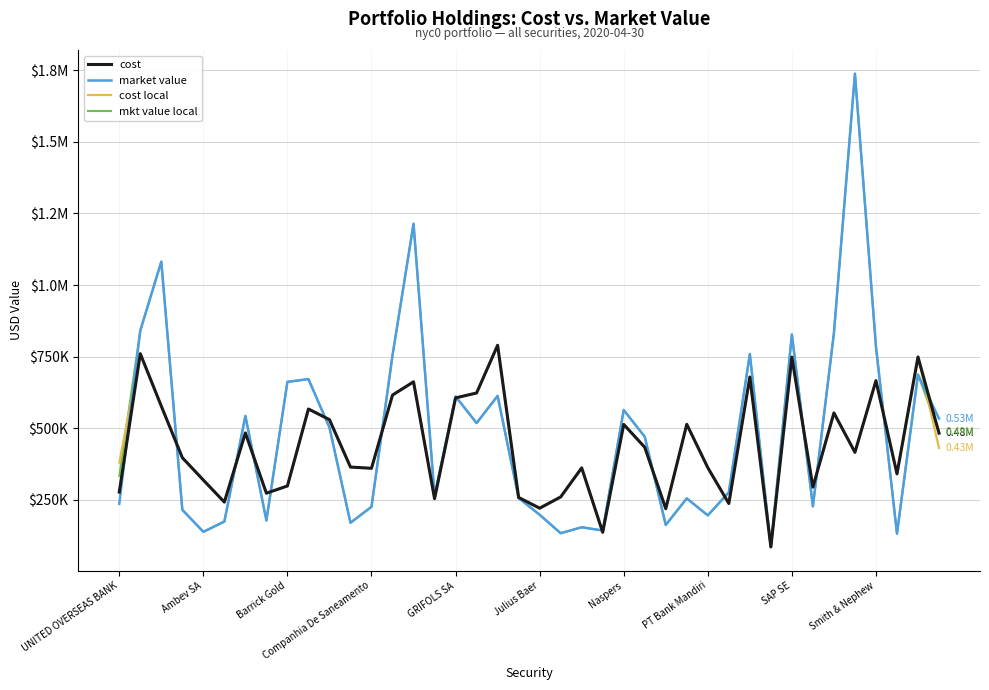

Reading left to right, transcribe all the data shown in this chart.

cost: 277386.7	760214.0	577337.6	397482.3	319326.6	242371.2	483754.1	273435.0	298758.8	567273.4	530185.6	364650.7	360422.2	615972.3	662168.5	254419.8	606060.1	623207.9	789717.5	258693.6	221139.7	260419.7	361805.5	137036.0	513550.9	433703.8	219454.1	513877.8	362571.1	237485.4	678997.2	86065.0	748584.3	294632.7	553607.1	416197.4	666146.5	340869.5	748879.2	482978.0
market value: 236446.9	840858.6	1081612.5	215596.0	138675.0	174543.9	542920.0	178292.0	661955.6	671685.0	502596.0	170372.0	225970.0	754632.0	1213836.0	264540.0	611030.0	518256.0	613192.0	256752.0	198377.3	133862.0	154613.5	143200.0	563742.5	470580.0	162745.0	255372.9	196101.9	276578.8	759110.0	85660.0	827409.2	227647.0	832037.5	1737532.9	785466.0	132150.0	687312.0	533986.1
cost local: 380073.8	760214.0	577337.6	397482.3	319326.6	242371.2	483754.1	273435.0	298758.8	567273.4	530185.6	364650.7	360422.2	615972.3	662168.5	254419.8	606060.1	623207.9	789717.5	258693.6	221139.7	260419.7	361805.5	137036.0	513550.9	433703.8	219454.1	513877.8	362571.1	237485.4	678997.2	86065.0	748584.3	294632.7	553607.1	416197.4	666146.5	340869.5	748879.2	431246.0
mkt value local: 333555.7	840858.6	1081612.5	215596.0	138675.0	174543.9	542920.0	178292.0	661955.6	671685.0	502596.0	170372.0	225970.0	754632.0	1213836.0	264540.0	611030.0	518256.0	613192.0	256752.0	198377.3	133862.0	154613.5	143200.0	563742.5	470580.0	162745.0	255372.9	196101.9	276578.8	759110.0	85660.0	827409.2	227647.0	832037.5	1737532.9	785466.0	132150.0	687312.0	487436.0